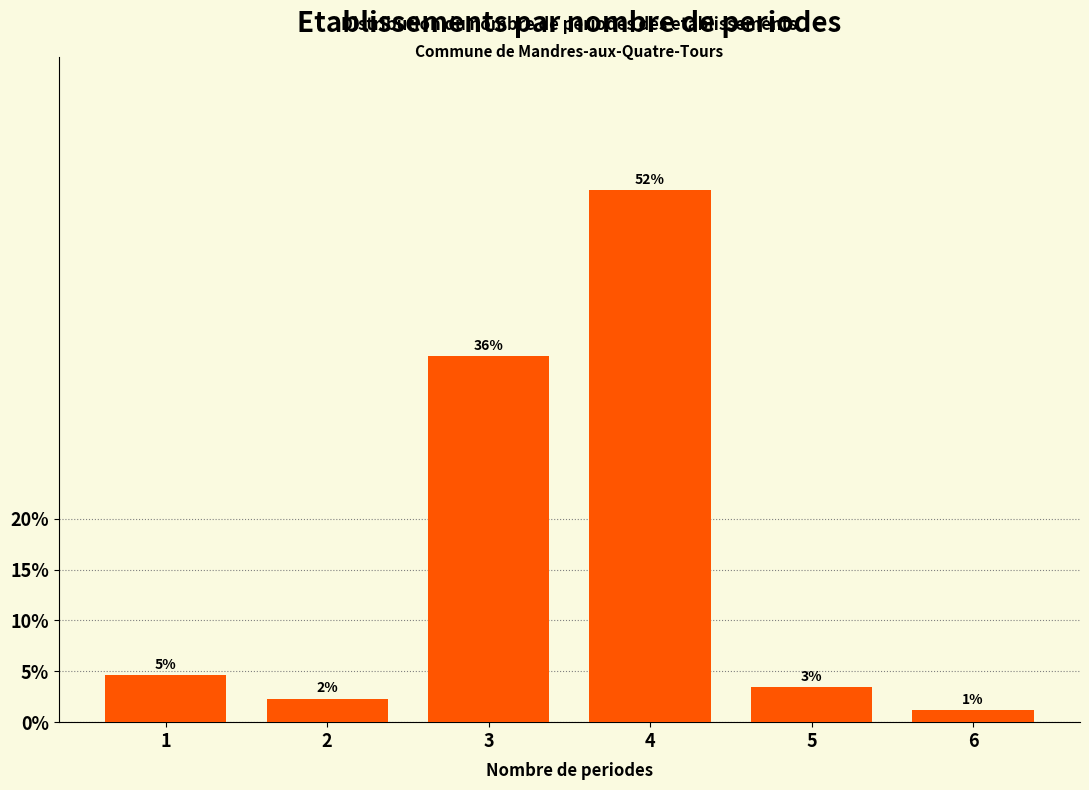

Are the bars horizontal?

No